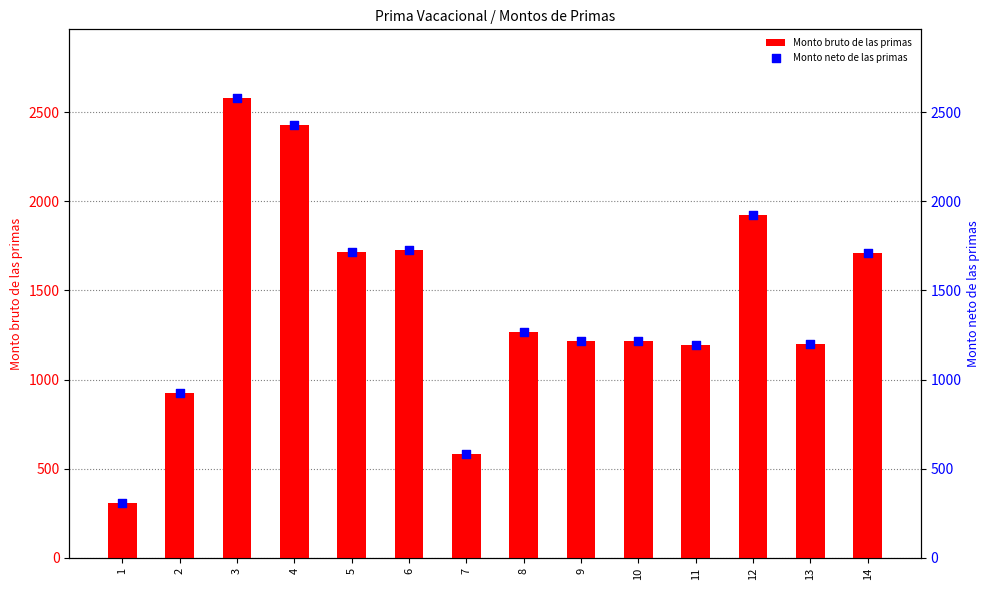

Which series reaches the minimum Y coordinate?

Monto bruto de las primas